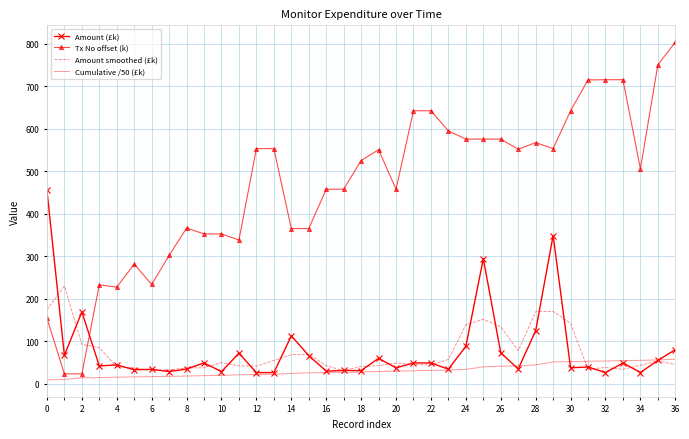

What is the difference between the maximum and minimum values in the Cumulative /50 (£k) series?

48.7